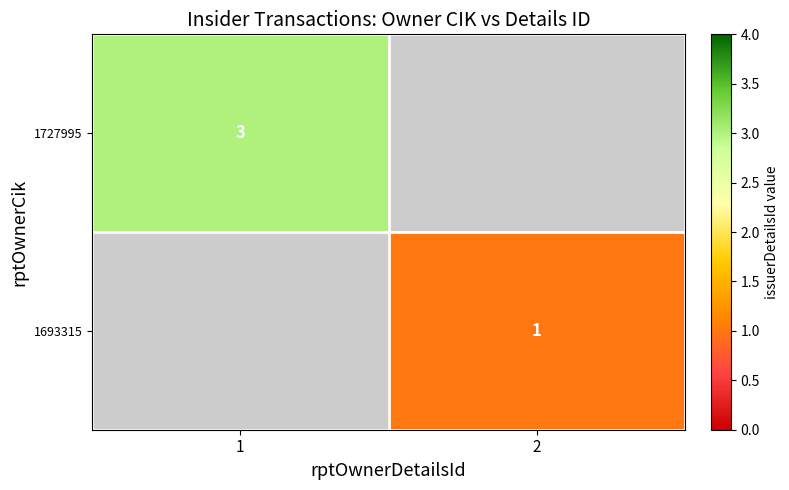

Is the value of 1693315 at 2 greater than the value of 1727995 at 1?

No